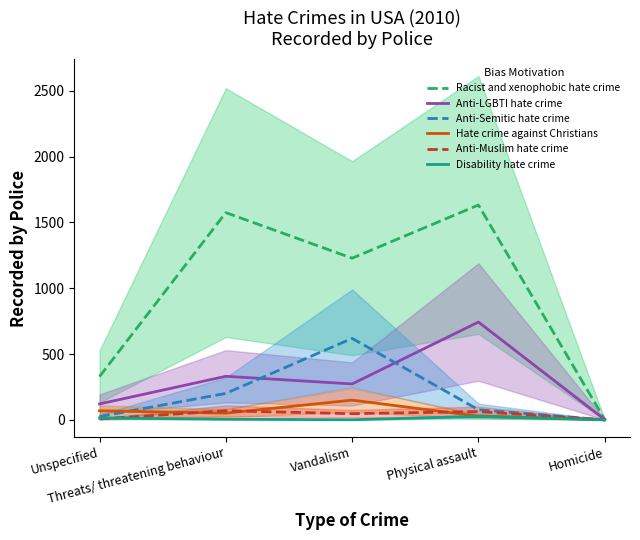

At which category does Anti-Semitic hate crime reach its first local peak?

Vandalism